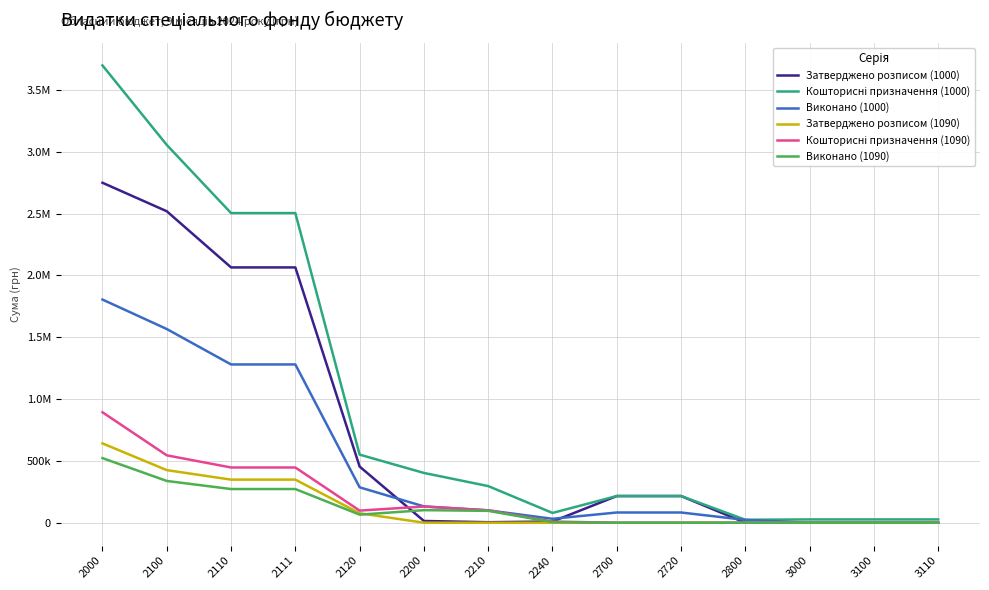

Where is Кошторисні призначення (1090) nearest to the value 446626?

2110